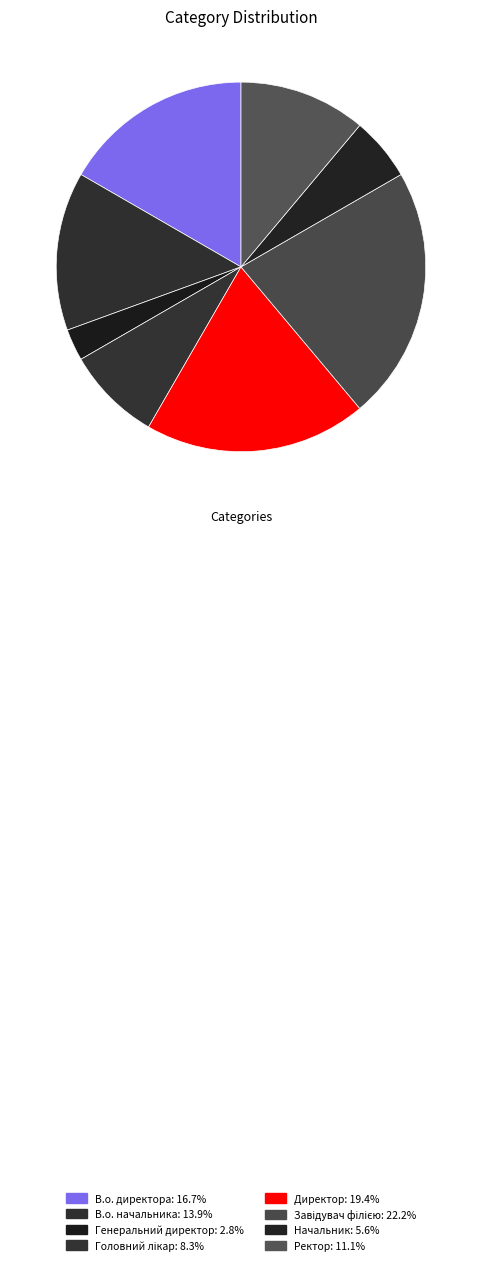

To the nearest percent, what is the combined percentage of Ректор and Головний лікар?

19%